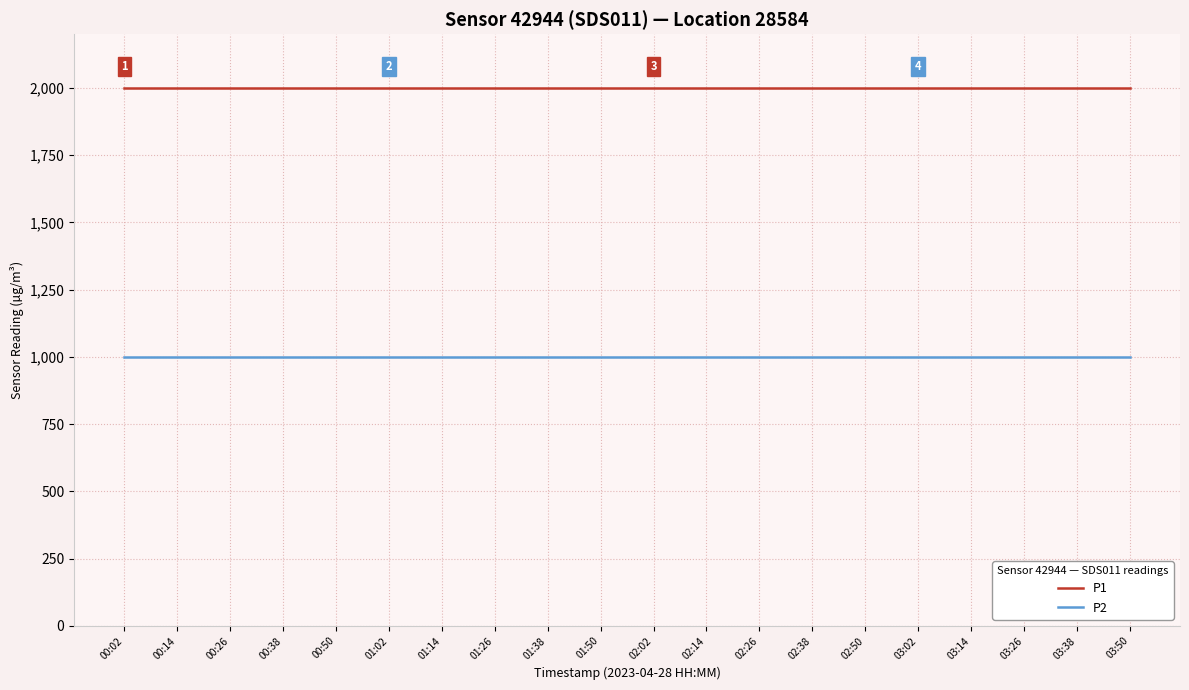

Reading right to left, transcribe all the data shown in this chart.

P1: 1999.9	1999.9	1999.9	1999.9	1999.9	1999.9	1999.9	1999.9	1999.9	1999.9	1999.9	1999.9	1999.9	1999.9	1999.9	1999.9	1999.9	1999.9	1999.9	1999.9
P2: 999.9	999.9	999.9	999.9	999.9	999.9	999.9	999.9	999.9	999.9	999.9	999.9	999.9	999.9	999.9	999.9	999.9	999.9	999.9	999.9